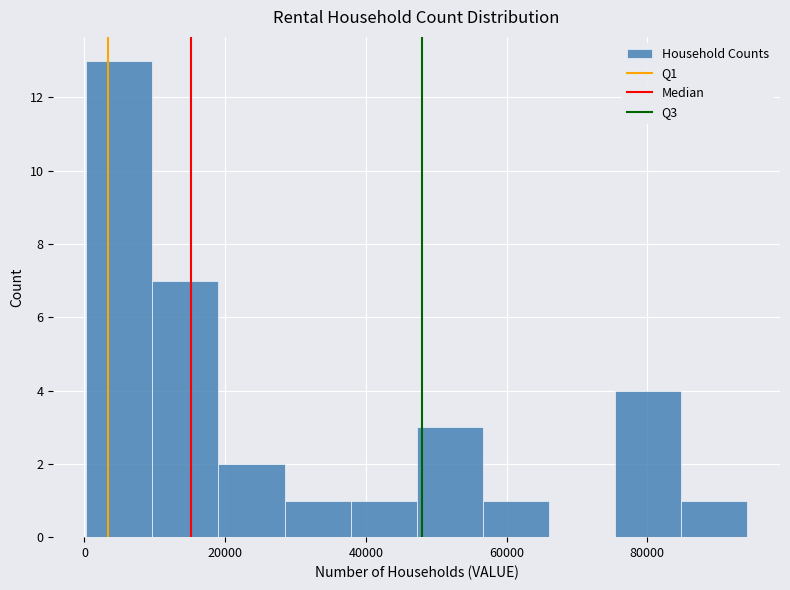

Reading left to right, list every bar in this chart as the range it spans on the x-axis followed by its height. Neither the bar edges nor the heights are printed on the chart, so give them approximately, as read against the axes.

0 to 10000: 13
10000 to 20000: 7
20000 to 28000: 2
28000 to 38000: 1
38000 to 48000: 1
48000 to 56000: 3
56000 to 66000: 1
66000 to 76000: 0
76000 to 84000: 4
84000 to 94000: 1